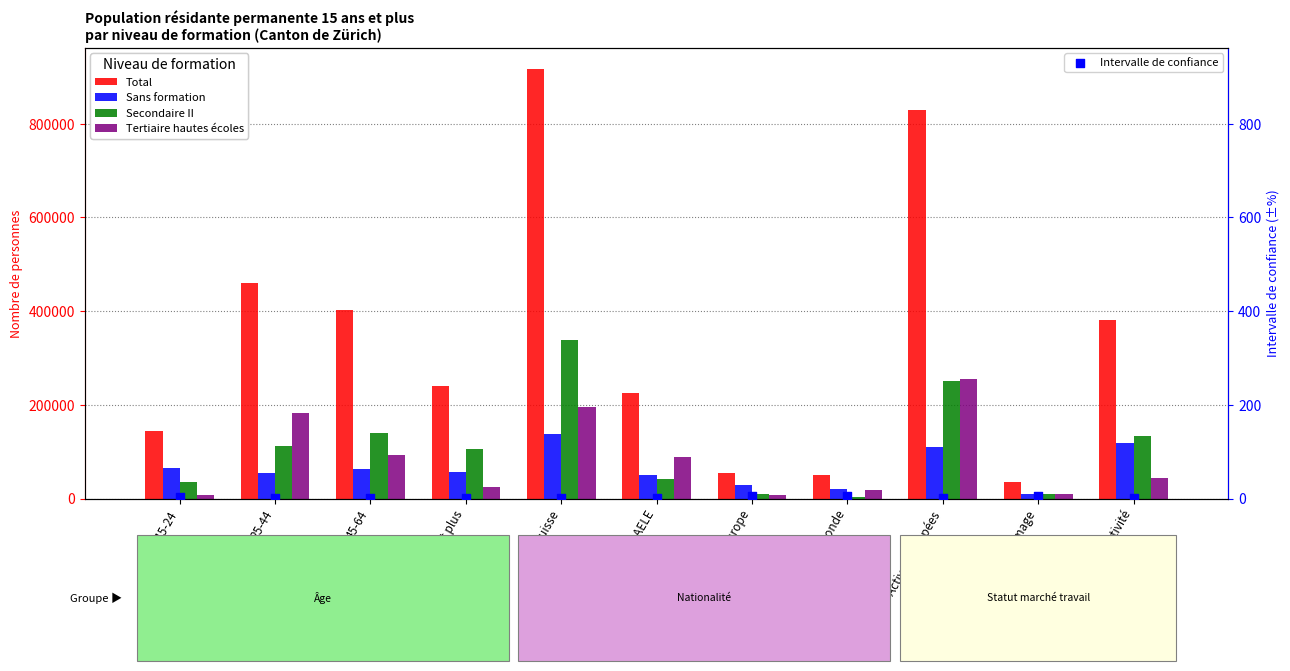

Which series reaches the minimum Y coordinate?

Intervalle de confiance